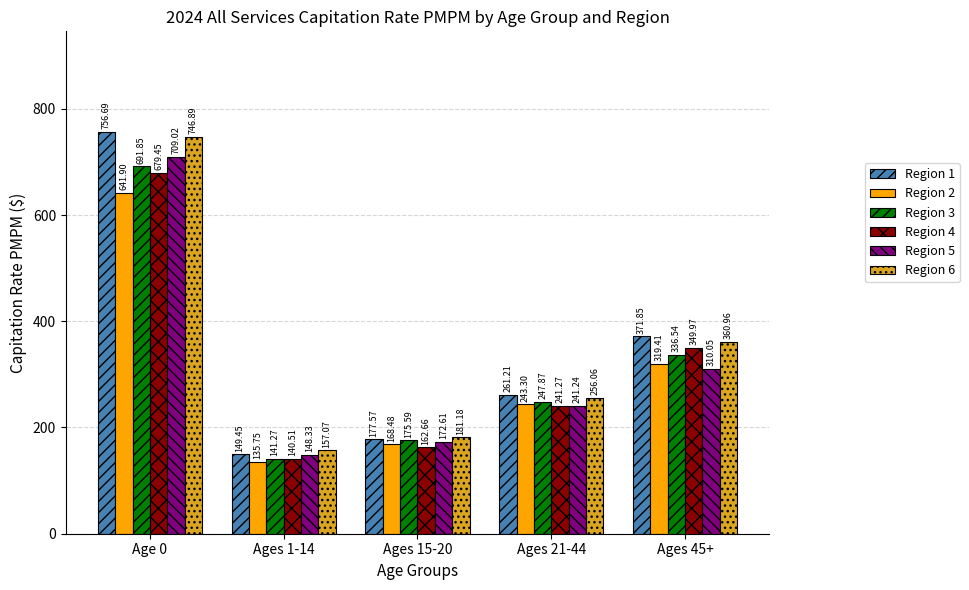

What is the maximum value shown in the chart?

756.7